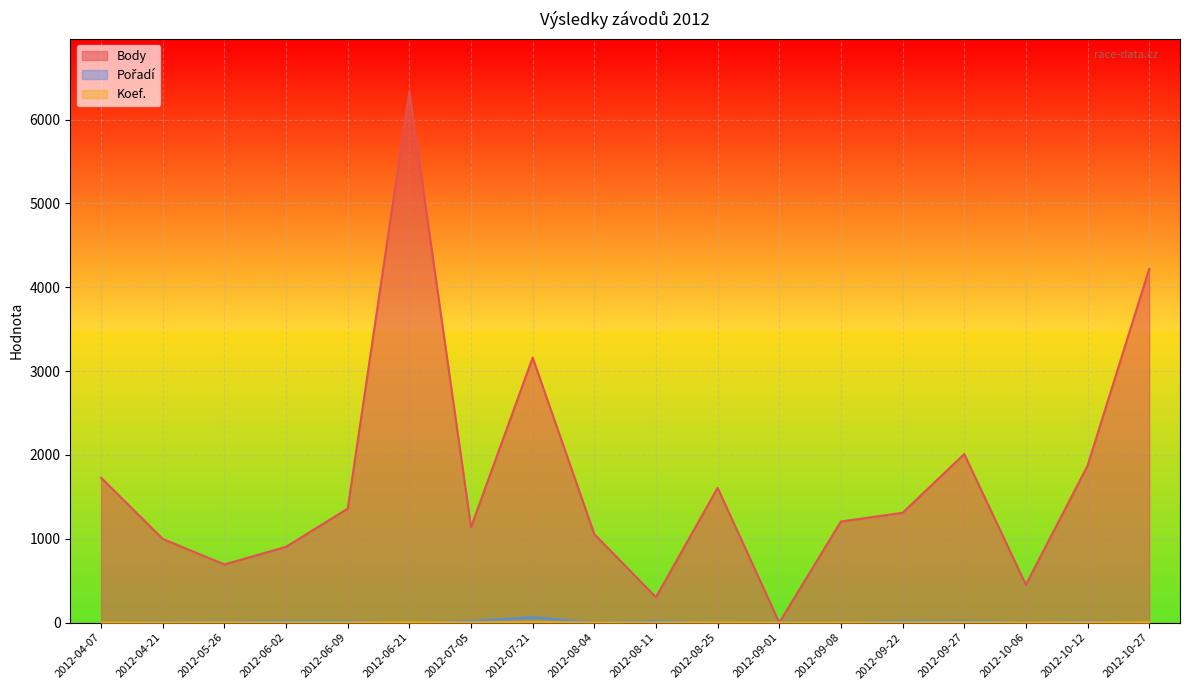

How many data points in Body are above 1310?

8